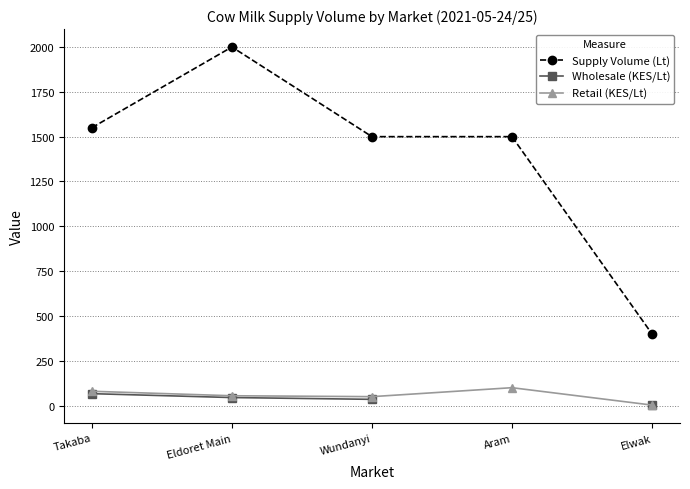

At which label is Retail (KES/Lt) closest to 51?

Wundanyi